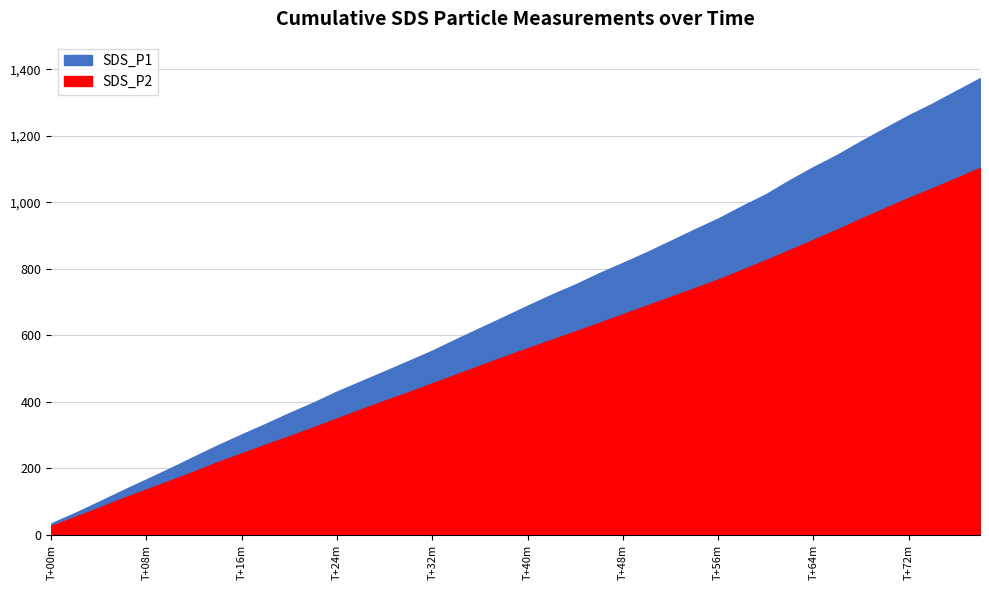

What are all the series names shown in the legend?

SDS_P1, SDS_P2